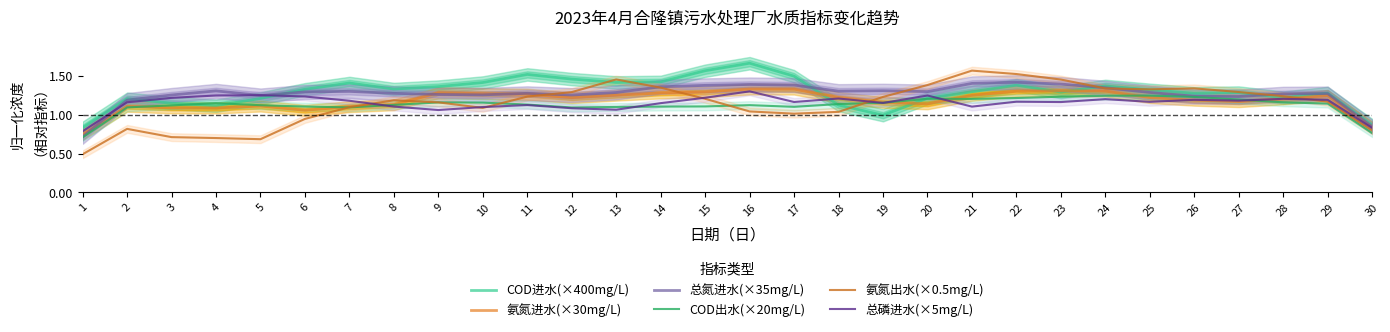

What is the sum of all 总氮进水(×35mg/L) values?

38.0